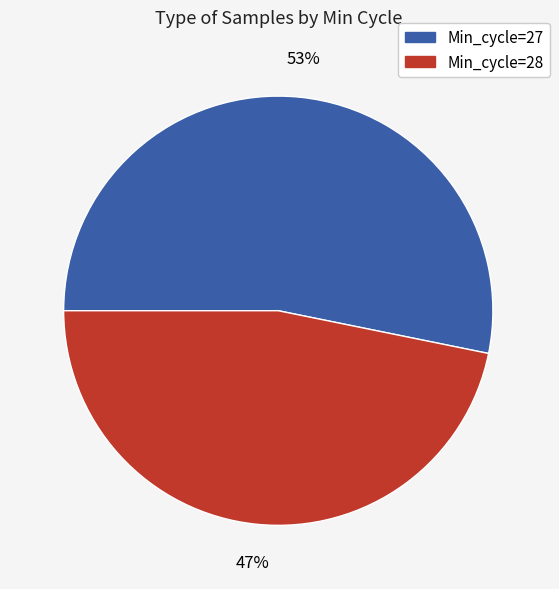

Do Min_cycle=27 and Min_cycle=28 together represent more than half of the pie?

Yes